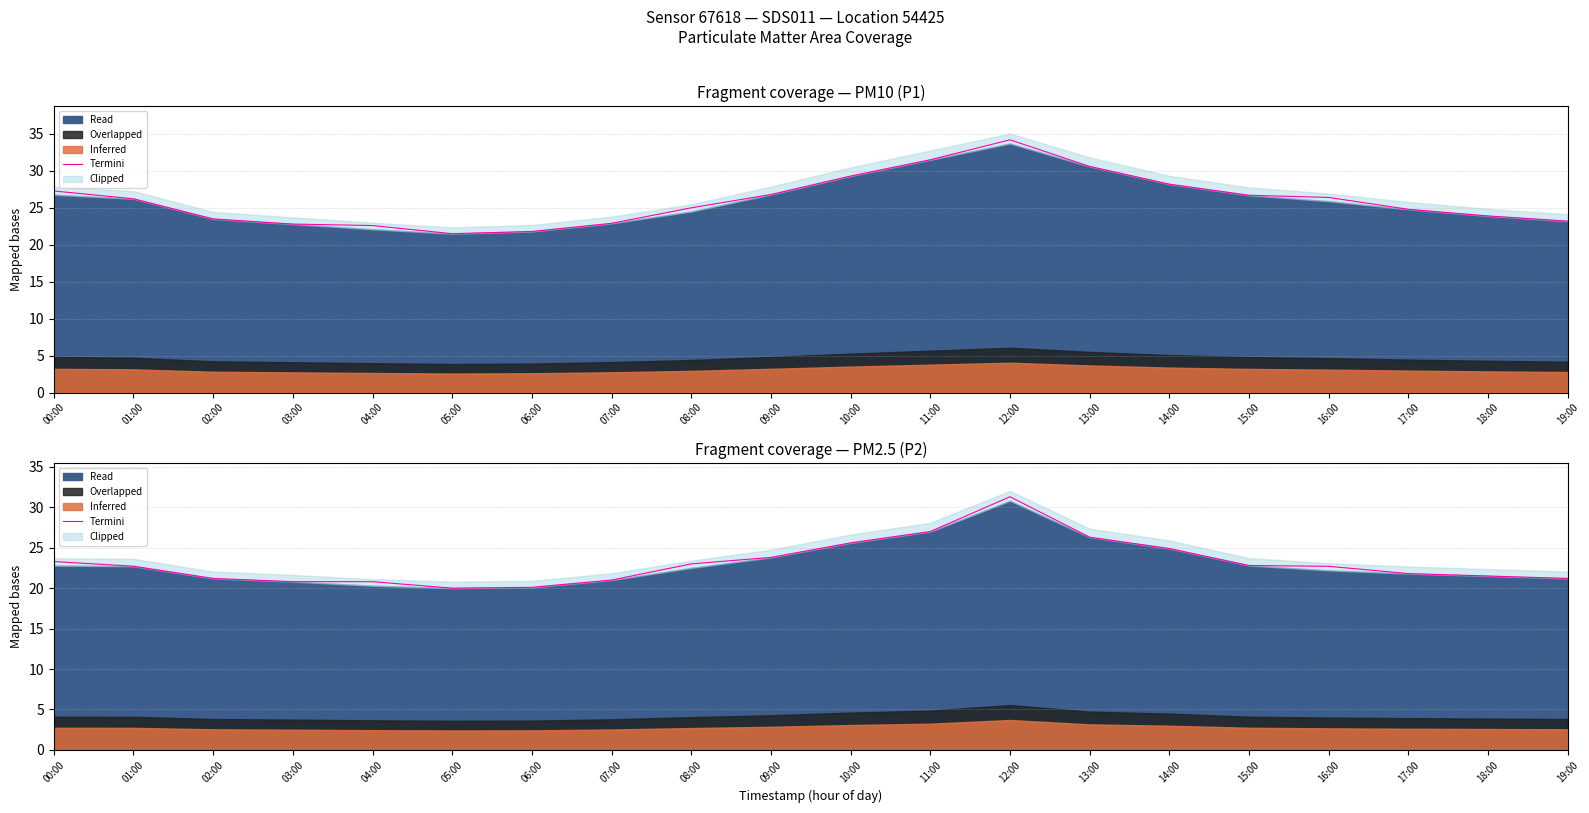

How many categories are shown in the chart?

20